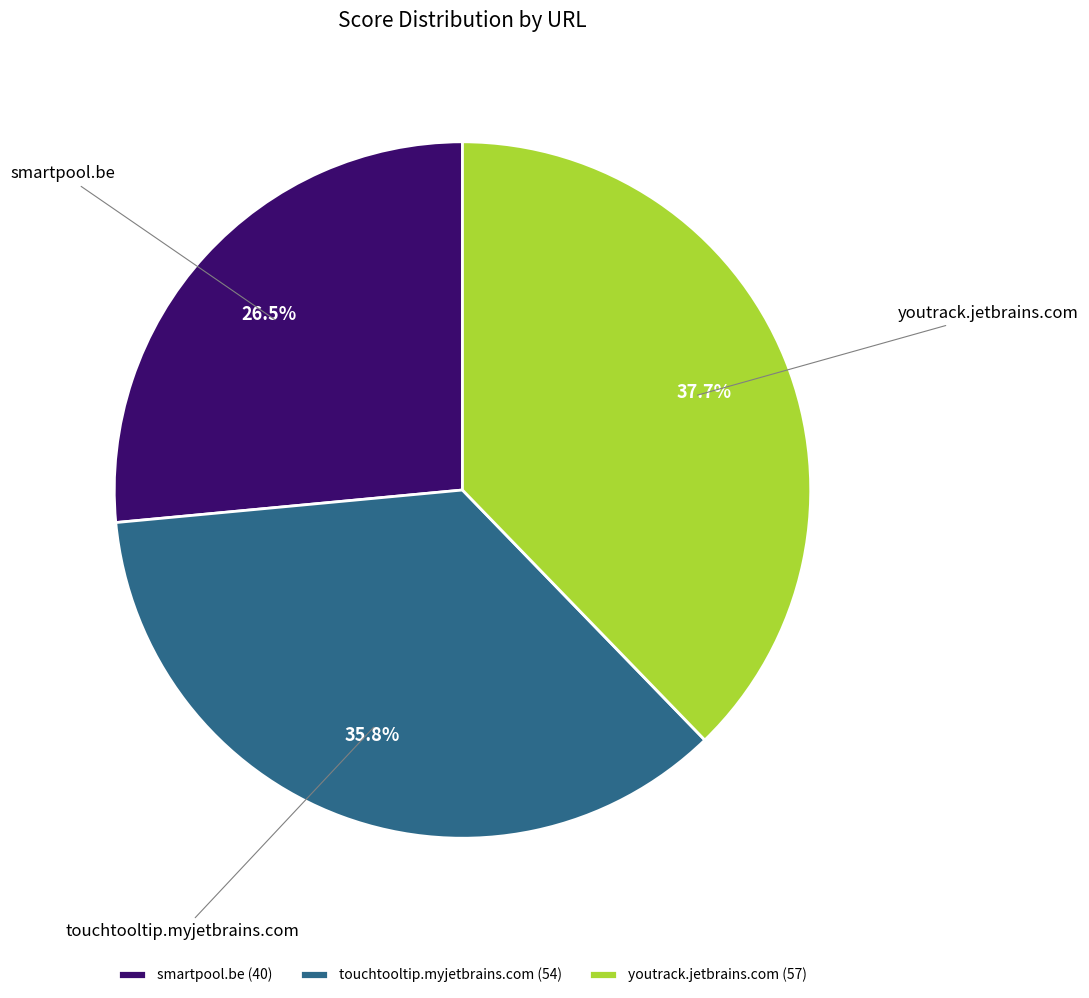

What is the smallest slice in the pie chart?

smartpool.be